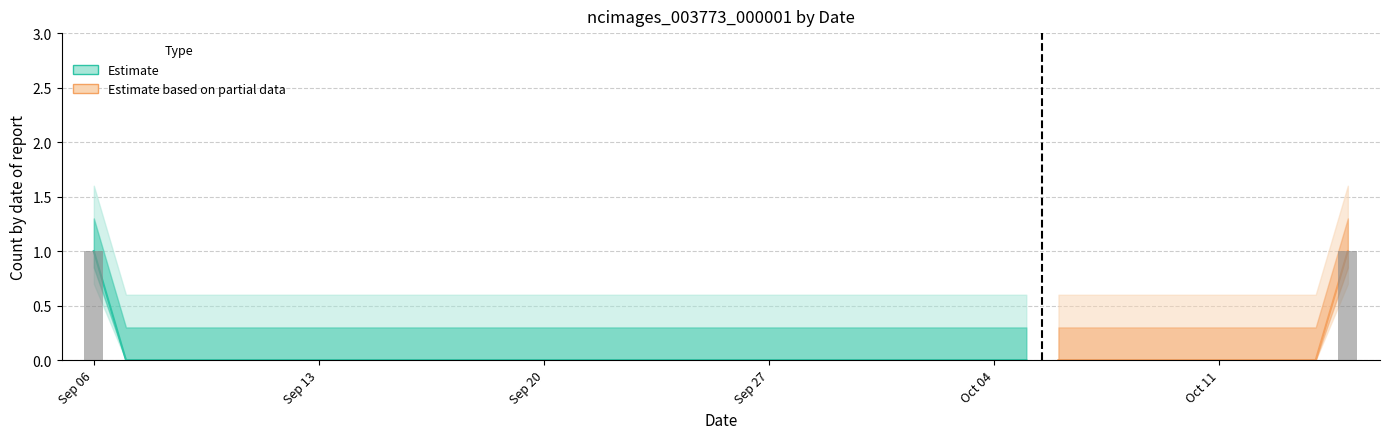

What is the maximum value shown in the chart?

1